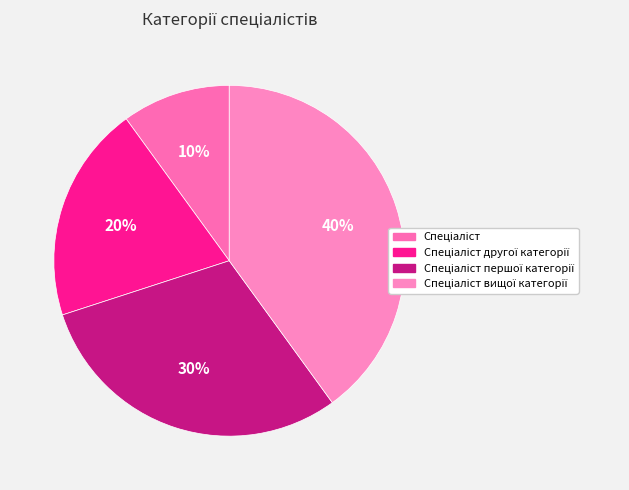

True or false: Спеціаліст другої категорії accounts for 20% of the total.

True